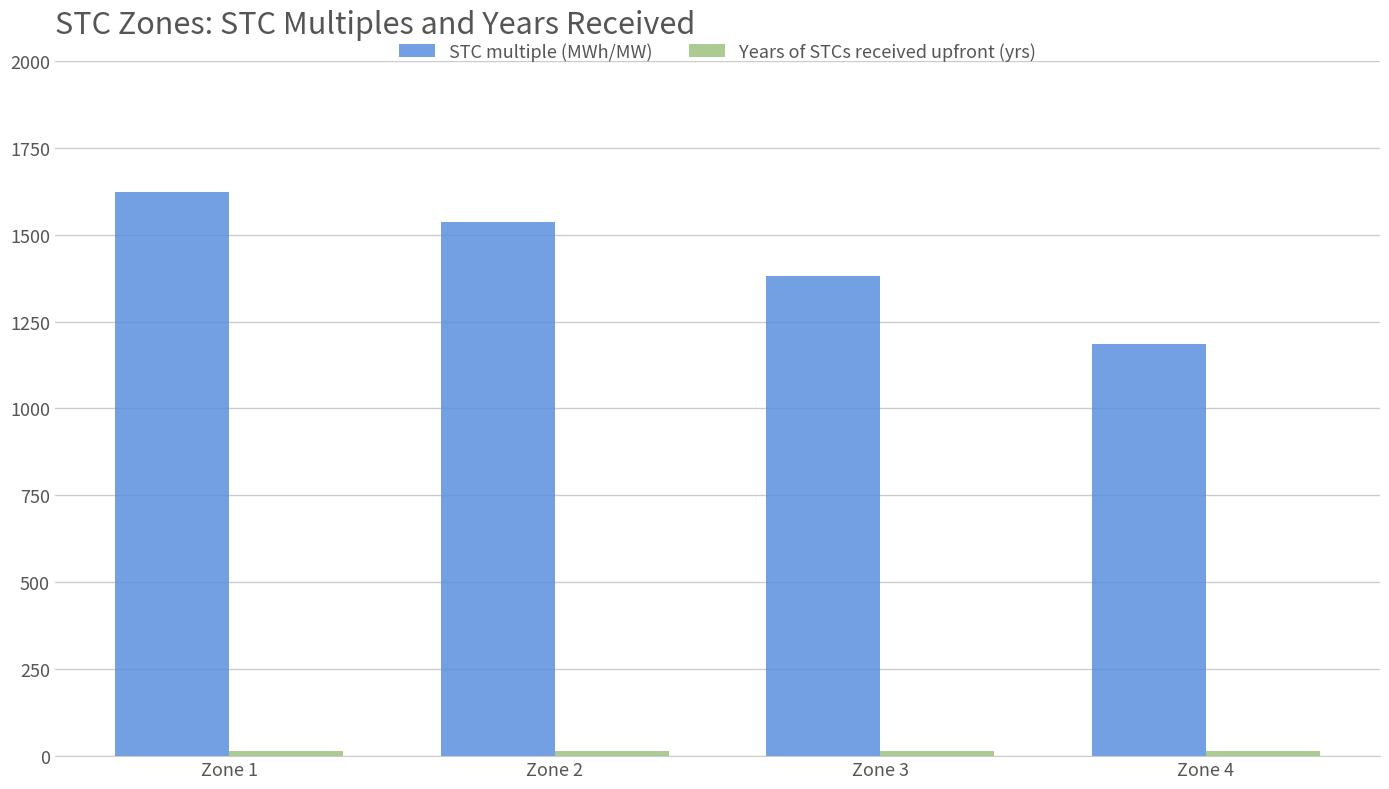

What is the difference between the maximum and second lowest values in the STC multiple (MWh/MW) series?

240